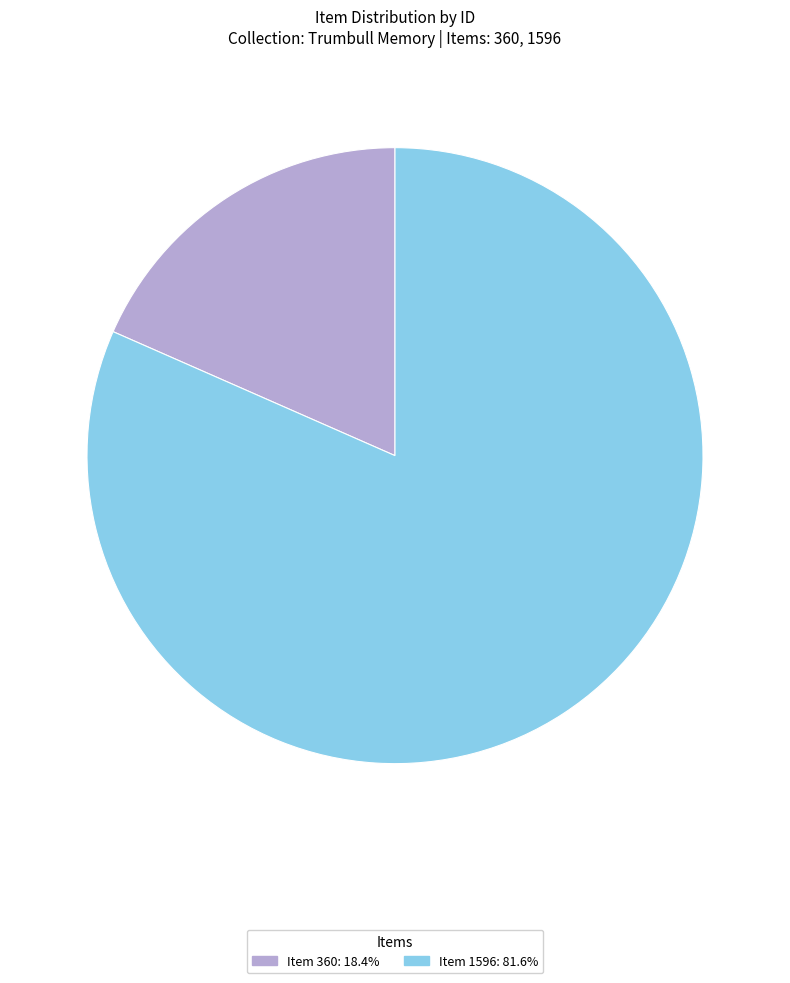

Is it true that Item 1596 is 72% of the pie?

False